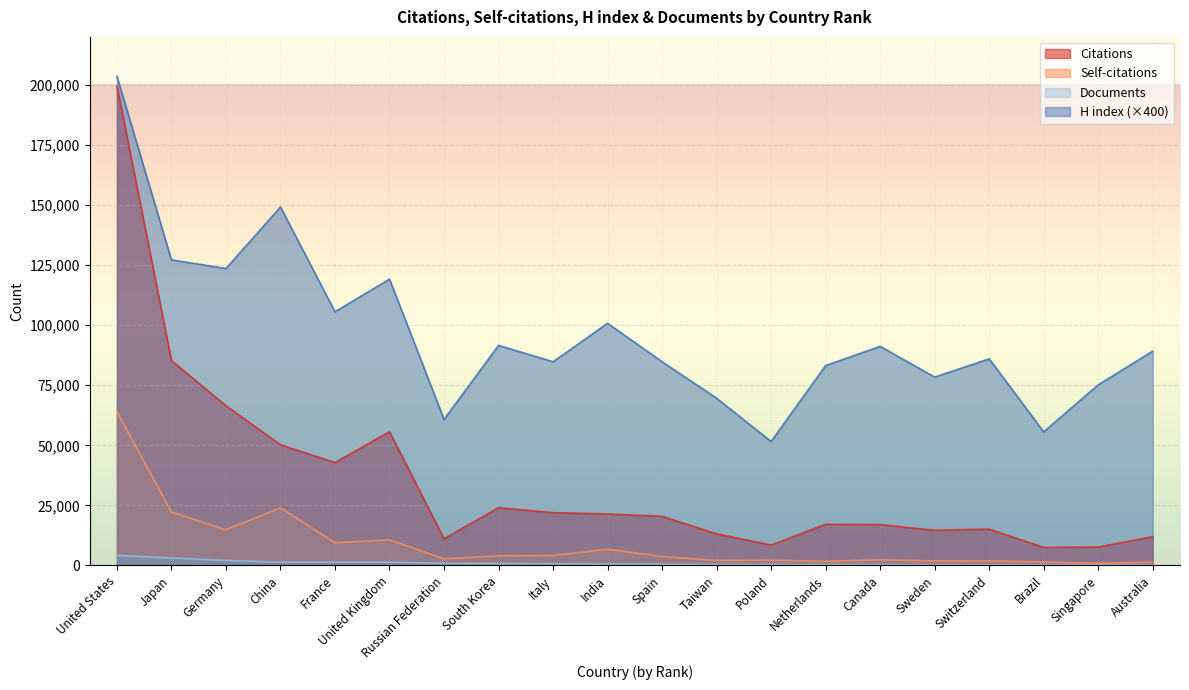

What is the spread (max minus min) of values at India?

100190